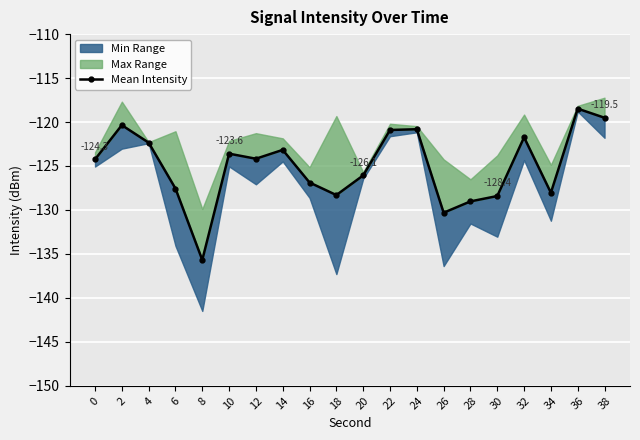

Reading right to left, extract all data points from this chart.

38=-119.5	36=-118.5	34=-128.0	32=-121.7	30=-128.4	28=-129.0	26=-130.3	24=-120.8	22=-120.9	20=-126.1	18=-128.3	16=-126.9	14=-123.2	12=-124.2	10=-123.6	8=-135.7	6=-127.6	4=-122.3	2=-120.4	0=-124.3